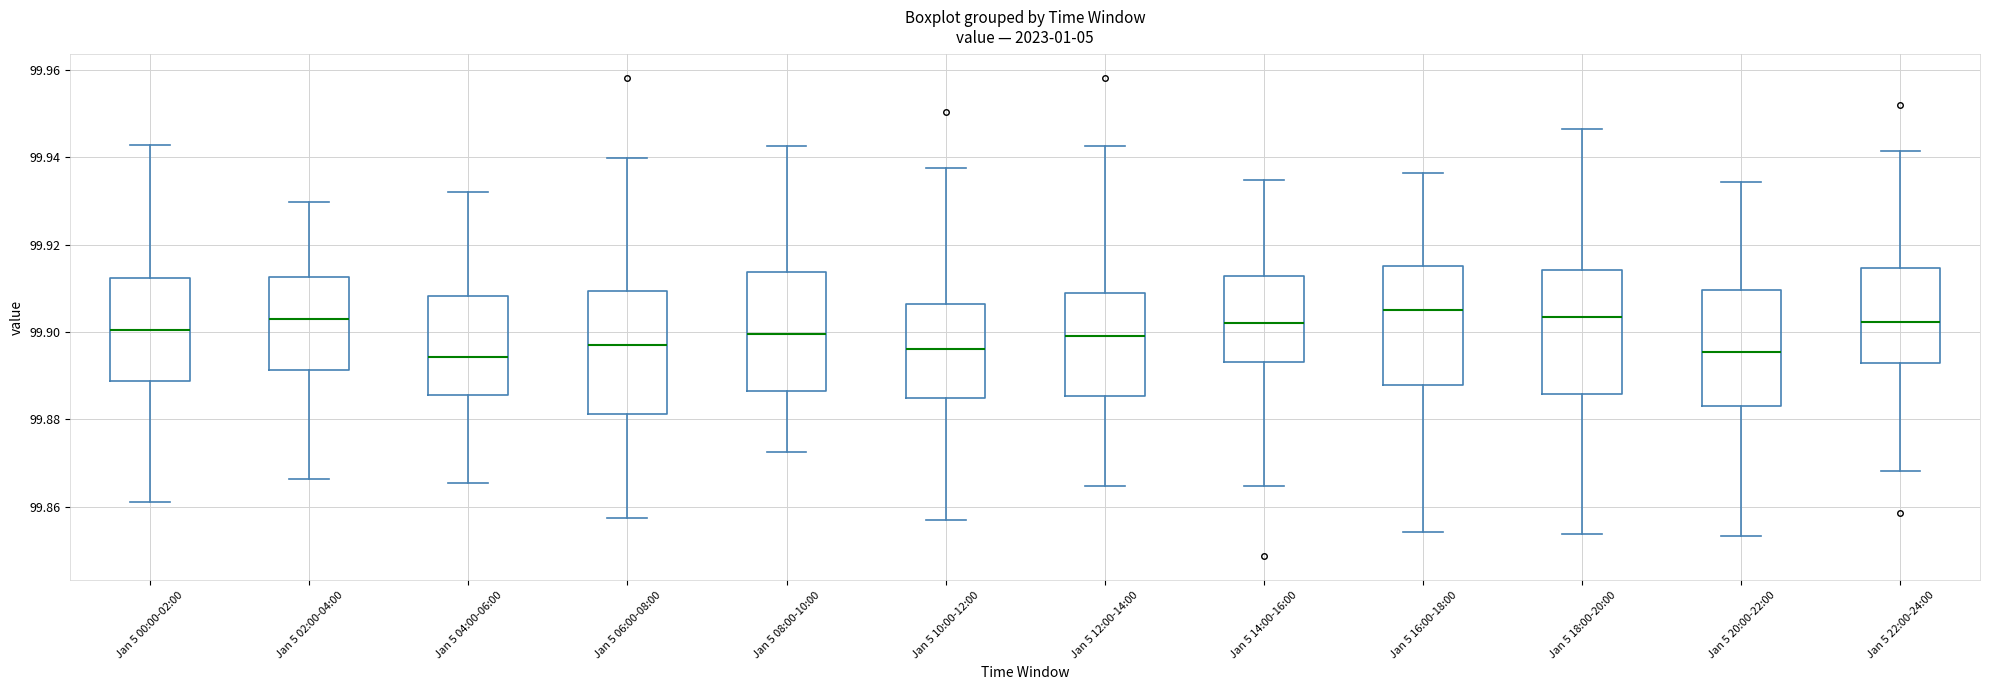

Reading left to right, read every box against the y-axis: the position of its median line, the range the box covers, and the ends of its whiskers. The values are not printed on the chart, so give them approximately, as read against the axis.

Jan 5 00:00-02:00: median 99.900, box 99.888 to 99.912, whiskers 99.860 to 99.942
Jan 5 02:00-04:00: median 99.904, box 99.892 to 99.912, whiskers 99.866 to 99.930
Jan 5 04:00-06:00: median 99.894, box 99.886 to 99.908, whiskers 99.866 to 99.932
Jan 5 06:00-08:00: median 99.898, box 99.882 to 99.910, whiskers 99.858 to 99.940
Jan 5 08:00-10:00: median 99.900, box 99.886 to 99.914, whiskers 99.872 to 99.942
Jan 5 10:00-12:00: median 99.896, box 99.884 to 99.906, whiskers 99.858 to 99.938
Jan 5 12:00-14:00: median 99.900, box 99.886 to 99.908, whiskers 99.864 to 99.942
Jan 5 14:00-16:00: median 99.902, box 99.894 to 99.912, whiskers 99.864 to 99.934
Jan 5 16:00-18:00: median 99.906, box 99.888 to 99.916, whiskers 99.854 to 99.936
Jan 5 18:00-20:00: median 99.904, box 99.886 to 99.914, whiskers 99.854 to 99.946
Jan 5 20:00-22:00: median 99.896, box 99.882 to 99.910, whiskers 99.854 to 99.934
Jan 5 22:00-24:00: median 99.902, box 99.892 to 99.914, whiskers 99.868 to 99.942